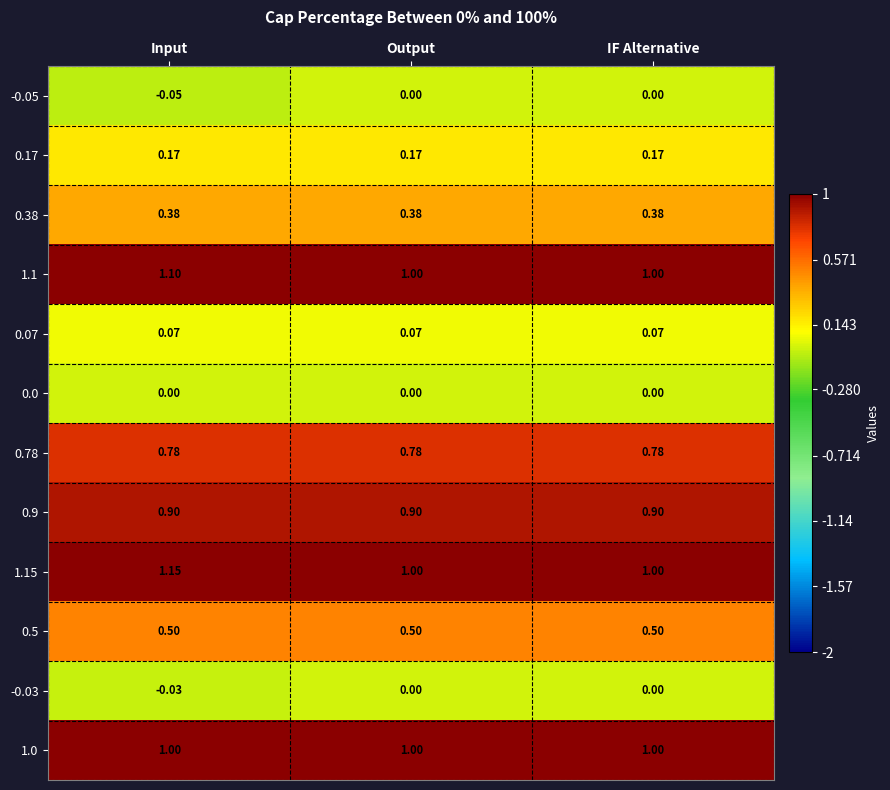

Count the number of categories in the chart.

3